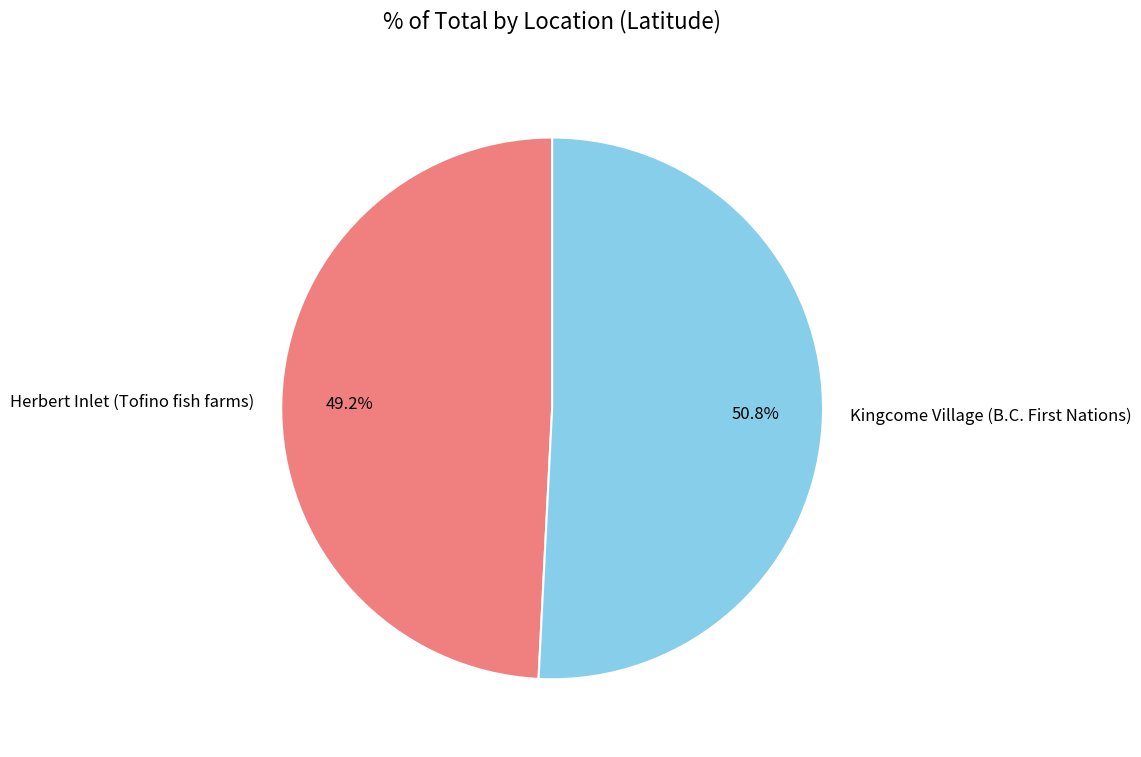

What is the largest slice in the pie chart?

Kingcome Village (B.C. First Nations)